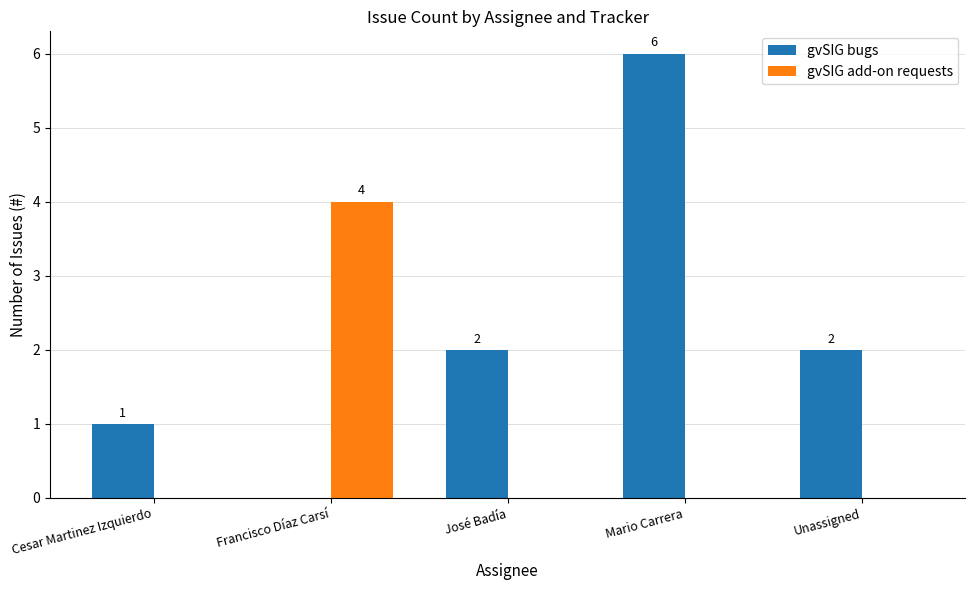

Does the chart contain stacked bars?

No